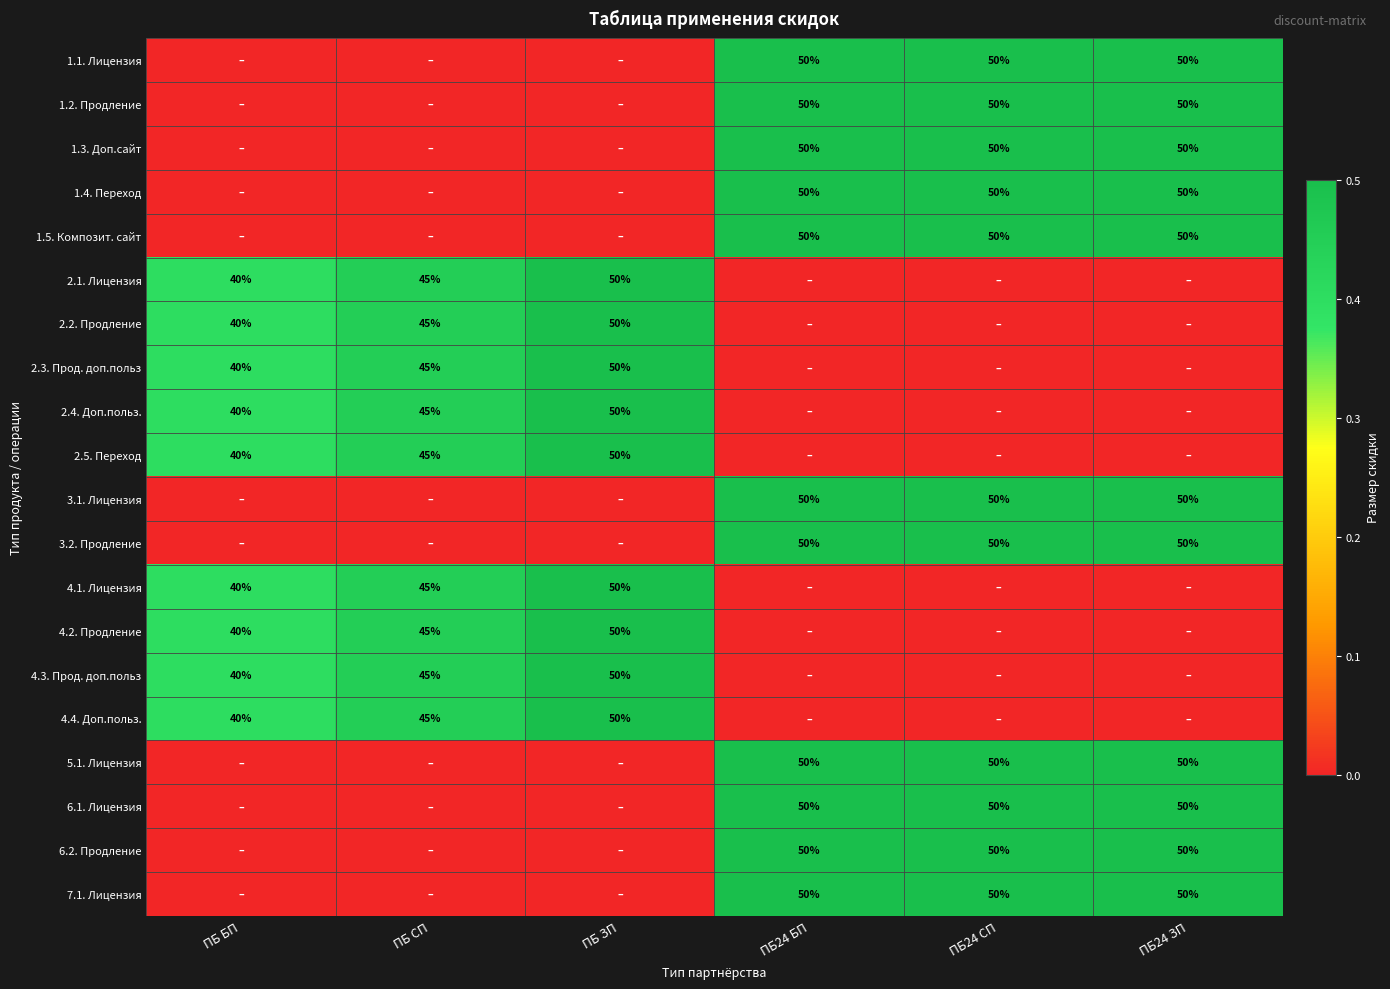

Is it true that 3.2. Продление equals 50 at ПБ24 СП?

True